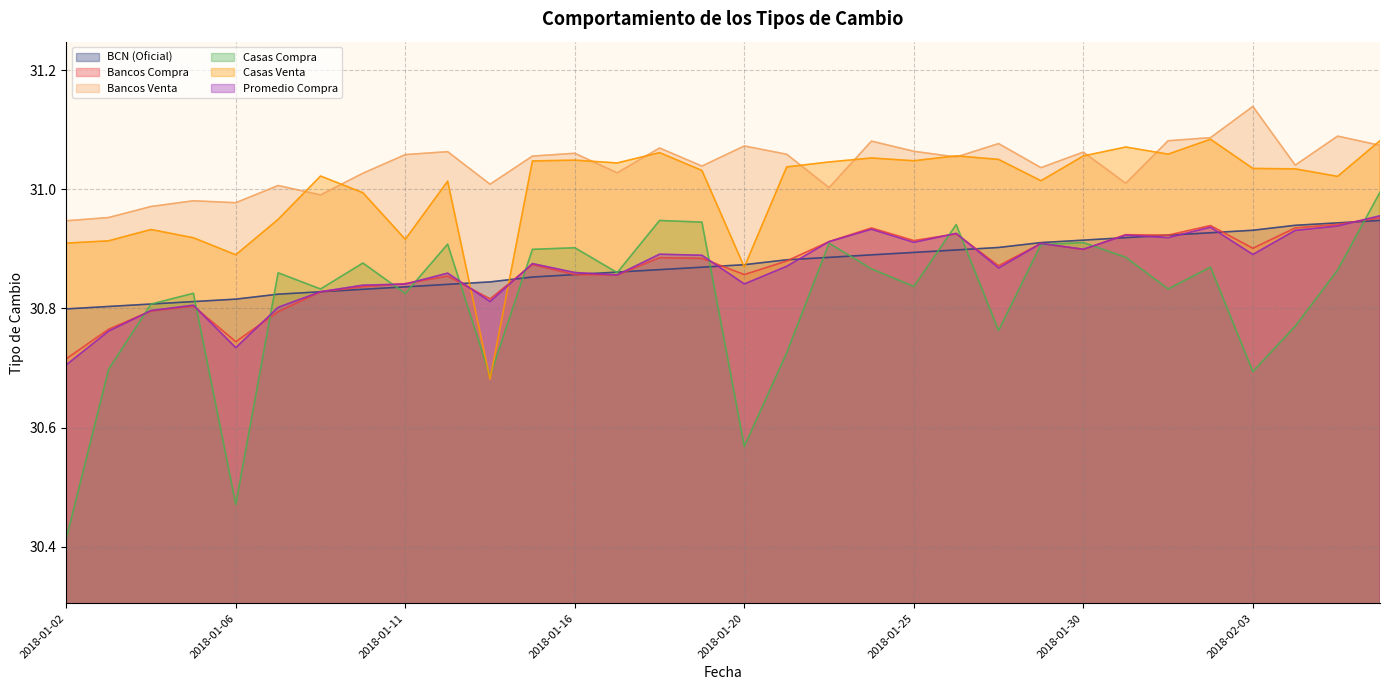

True or false: Bancos Compra has more than 0 points higher than both neighbors.

True